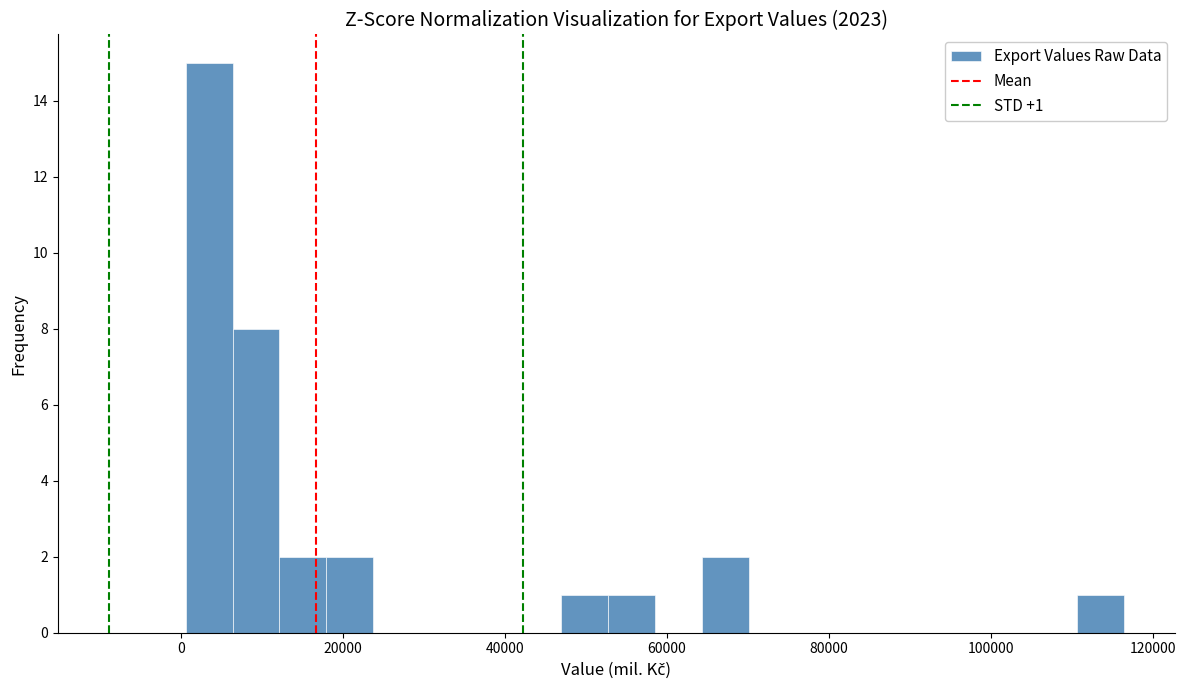

Read against the x-axis, roughly where is the centre of the tallest bar?

4000